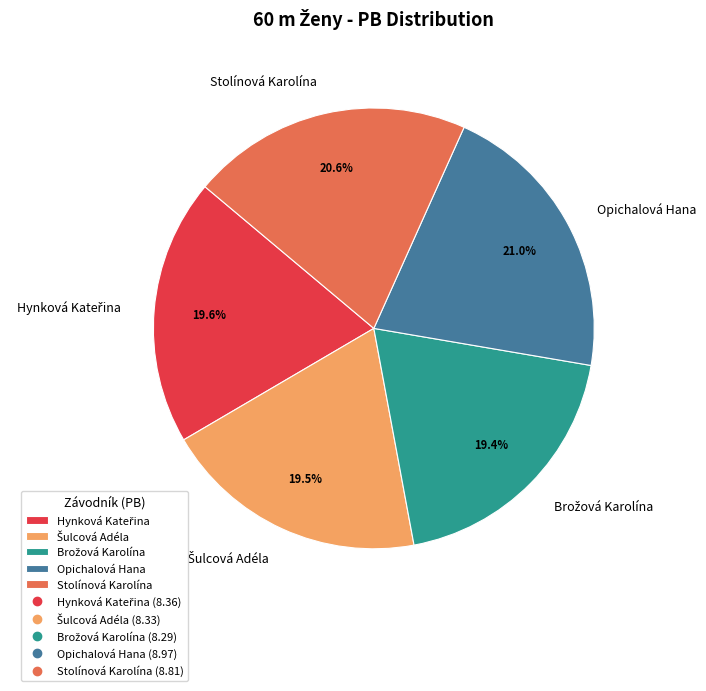

Do Opichalová Hana and Stolínová Karolína together represent more than half of the pie?

No